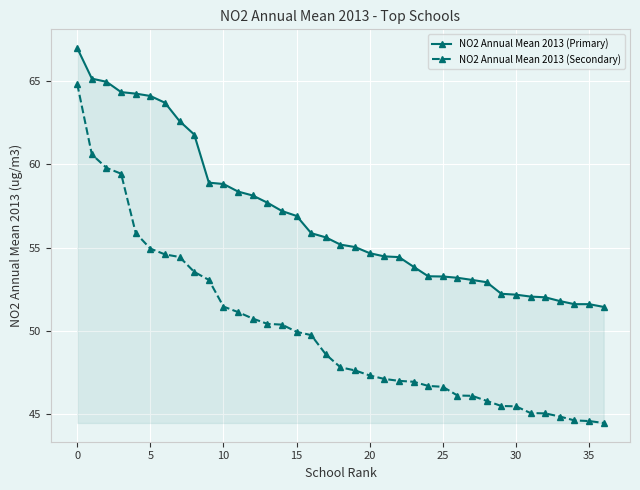

Which series has the largest total across all categories?

NO2 Annual Mean 2013 (Primary)